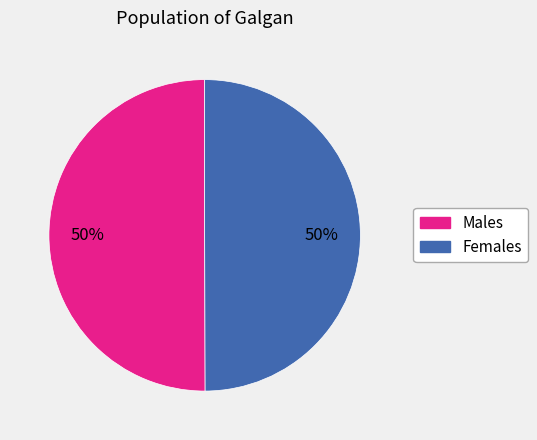

To the nearest percent, what is the average slice percentage?

50%